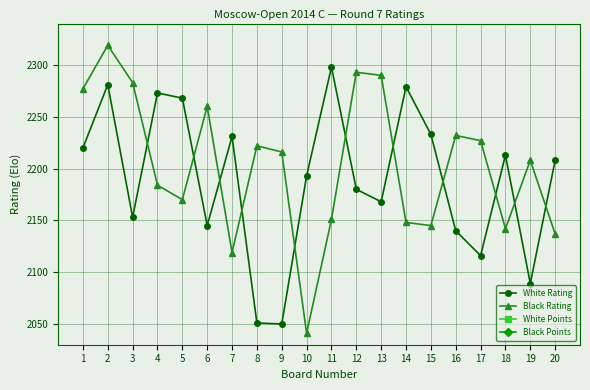

What is the spread (max minus min) of values at 14?

2275